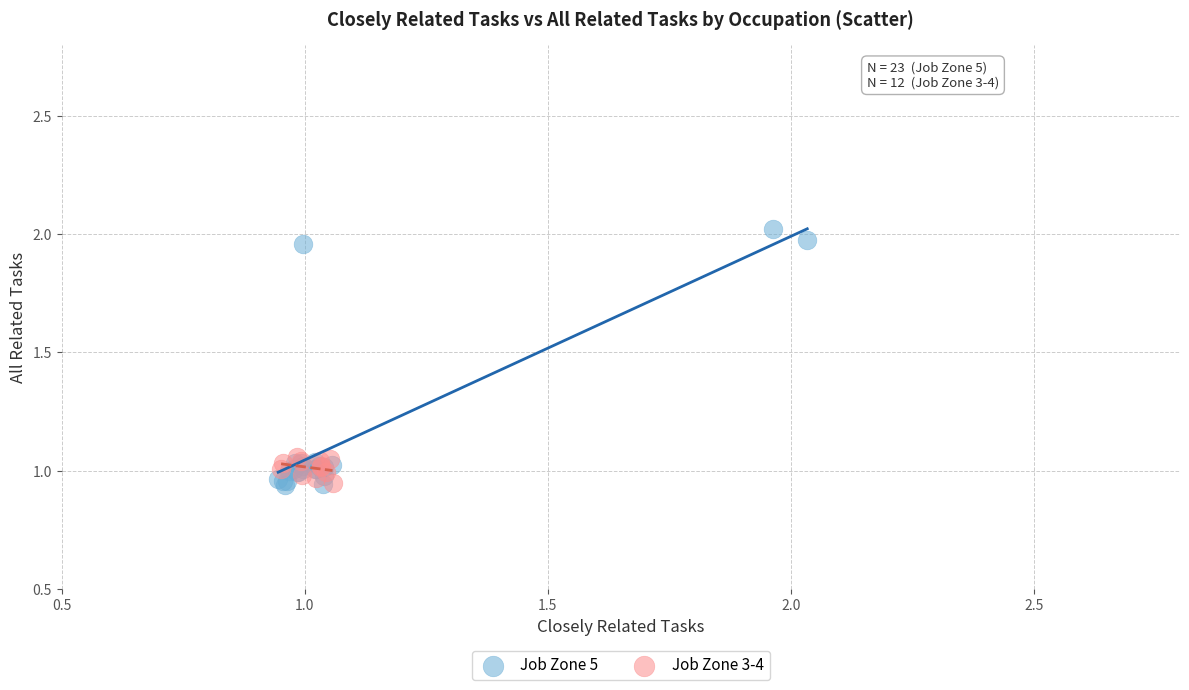

Which series reaches the maximum Y coordinate?

Job Zone 5